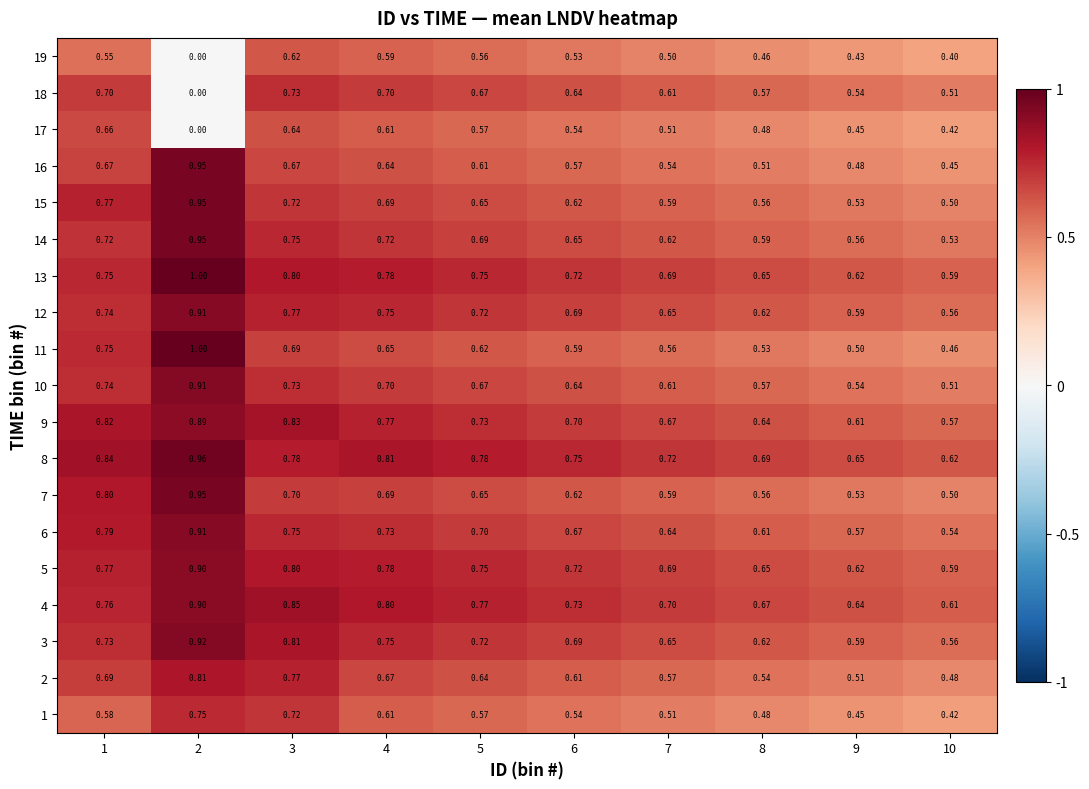

Which series has the largest range (max minus min)?

18